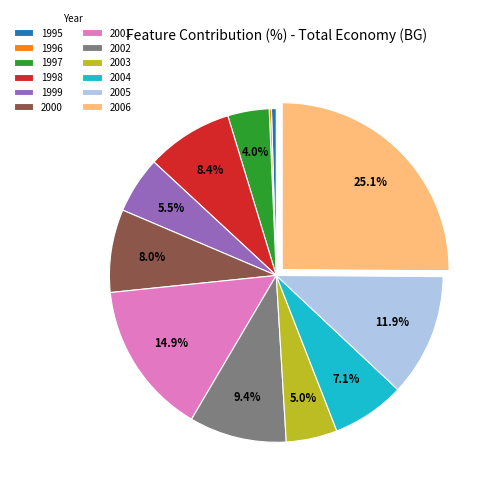

To the nearest percent, what is the average slice percentage?

8%